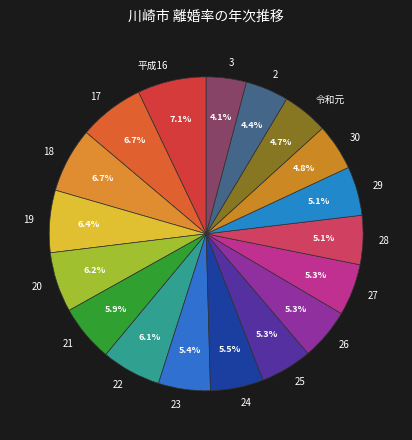

Is it true that 29 is 5% of the pie?

True